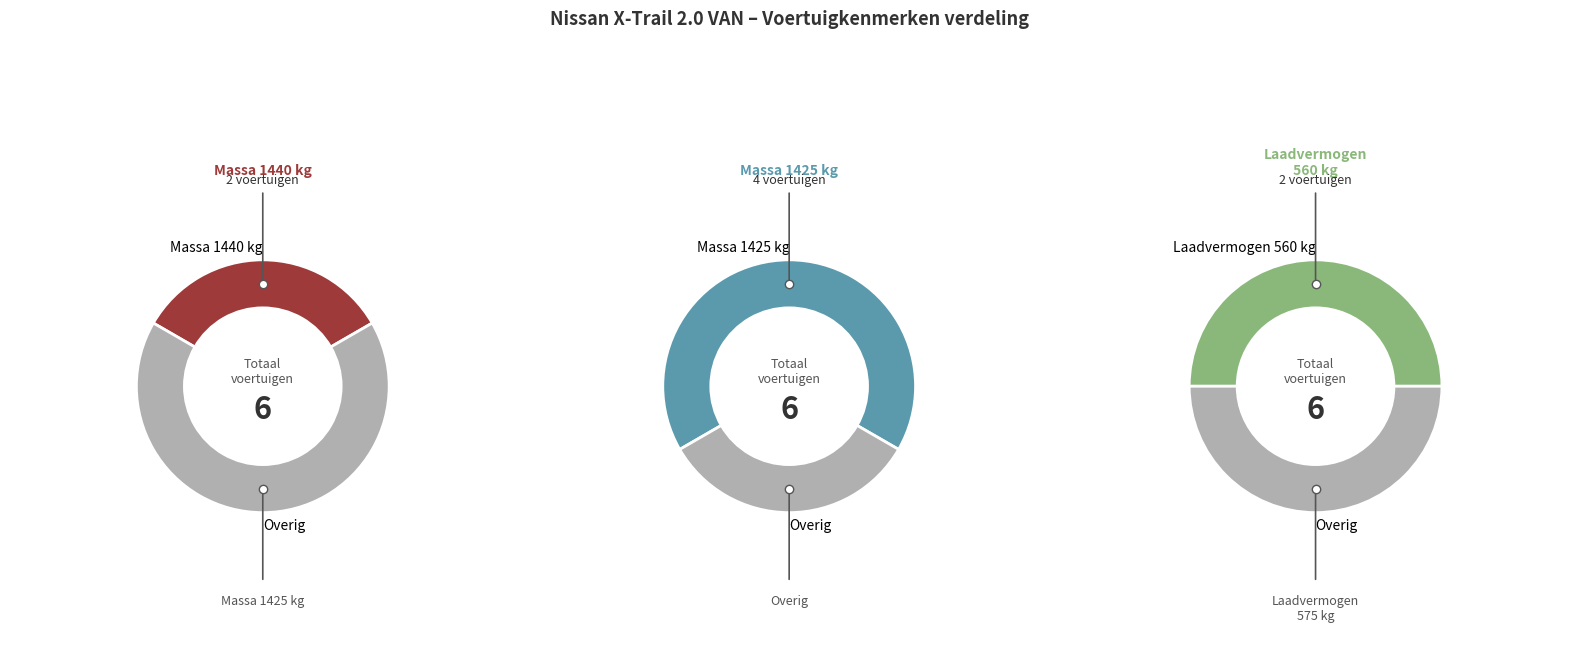

How many segments does this pie chart have?

6